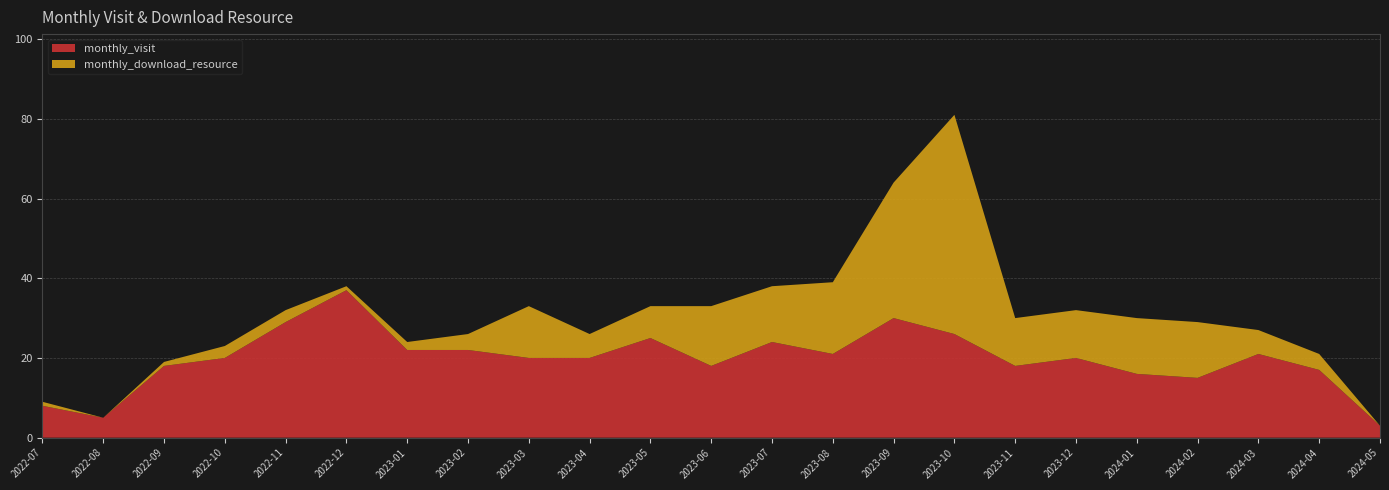

Reading left to right, extract all data points from this chart.

monthly_visit: 8	5	18	20	29	37	22	22	20	20	25	18	24	21	30	26	18	20	16	15	21	17	3
monthly_download_resource: 1	0	1	3	3	1	2	4	13	6	8	15	14	18	34	55	12	12	14	14	6	4	0